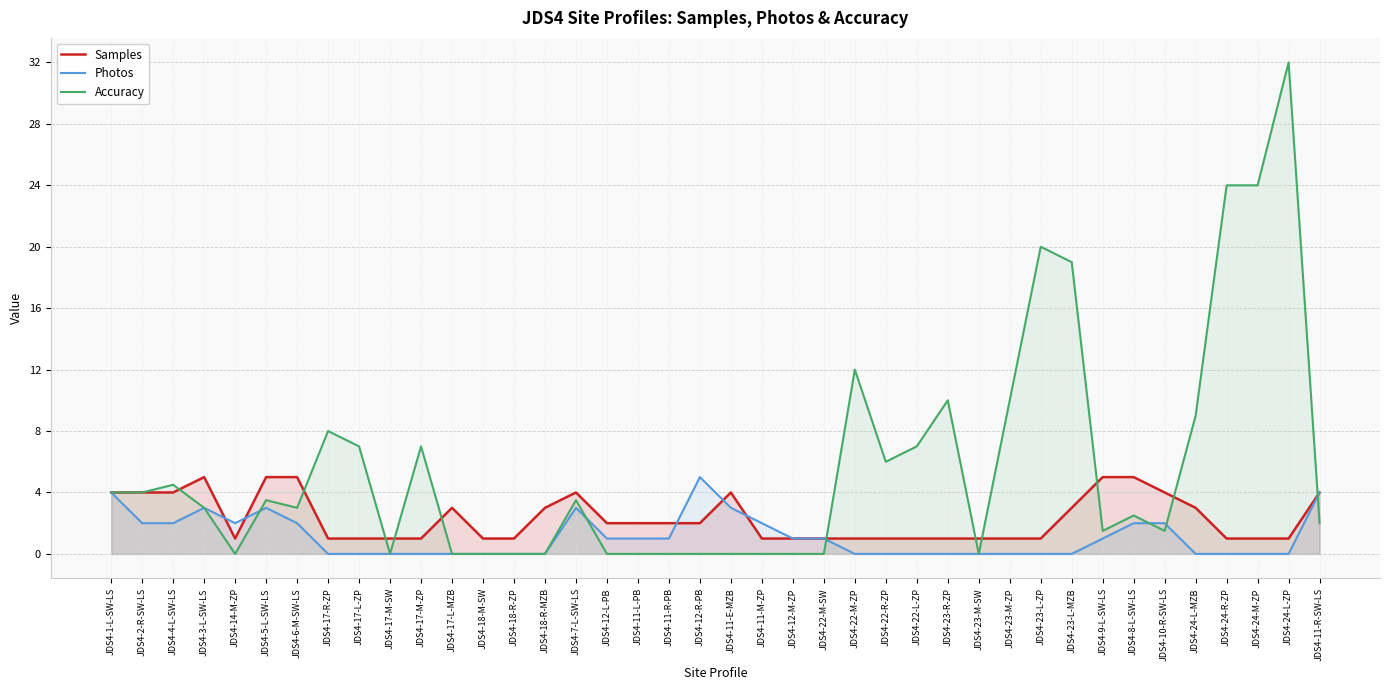

What is the label of the 3rd point from the right?

JDS4-24-M-ZP